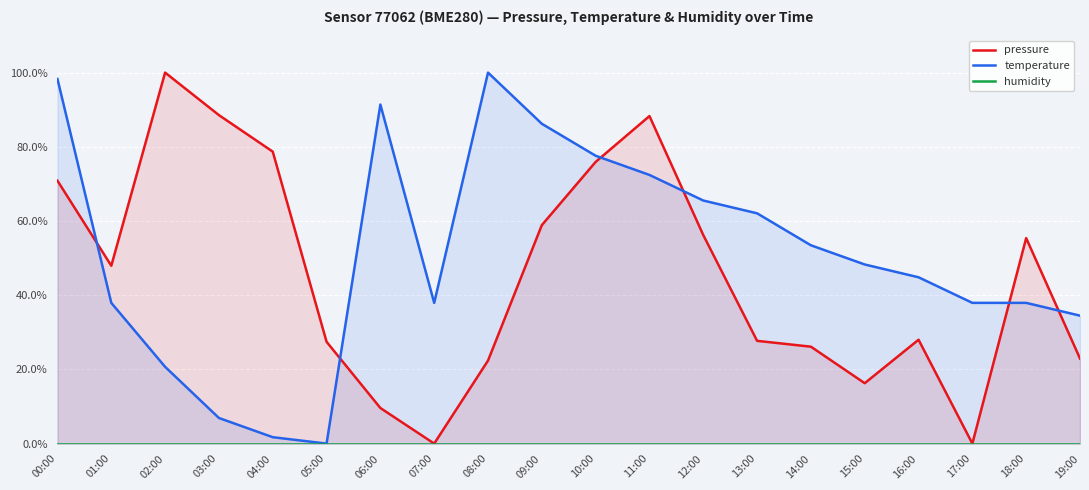

What is the spread (max minus min) of values at 01:00?

47.9